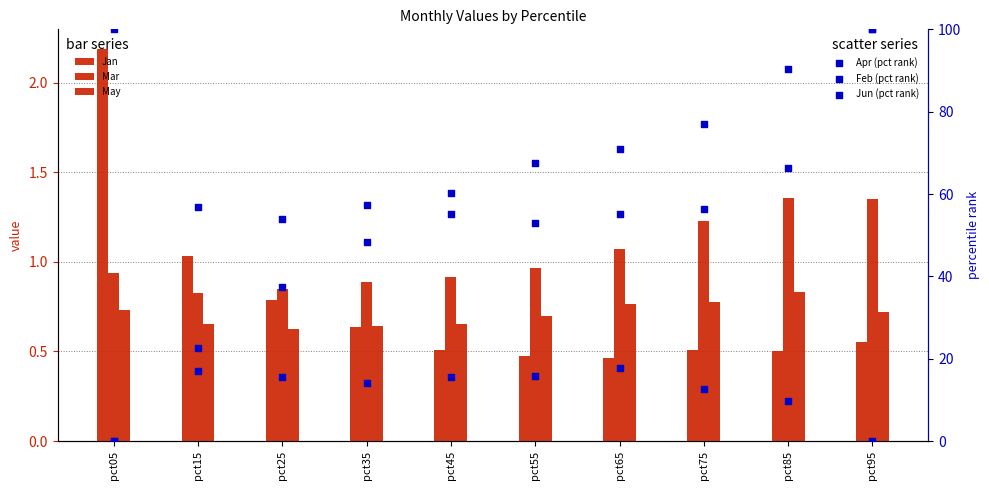

Which series contains the highest Y value?

Apr (pct rank)